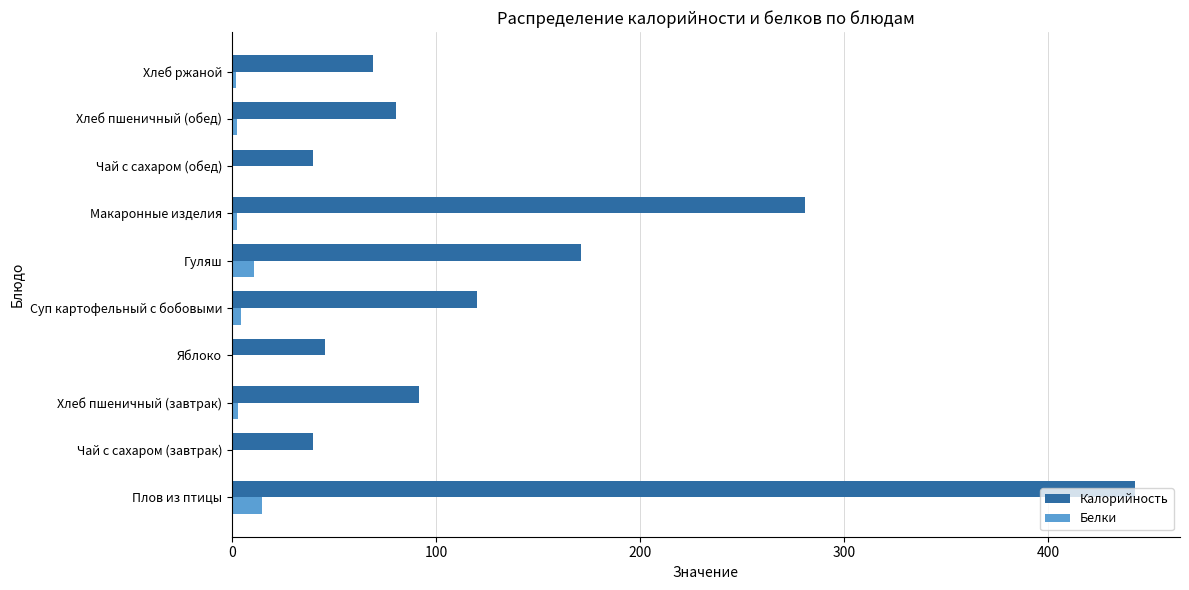

True or false: Калорийность has a value of 69.3 at Хлеб ржаной.

True